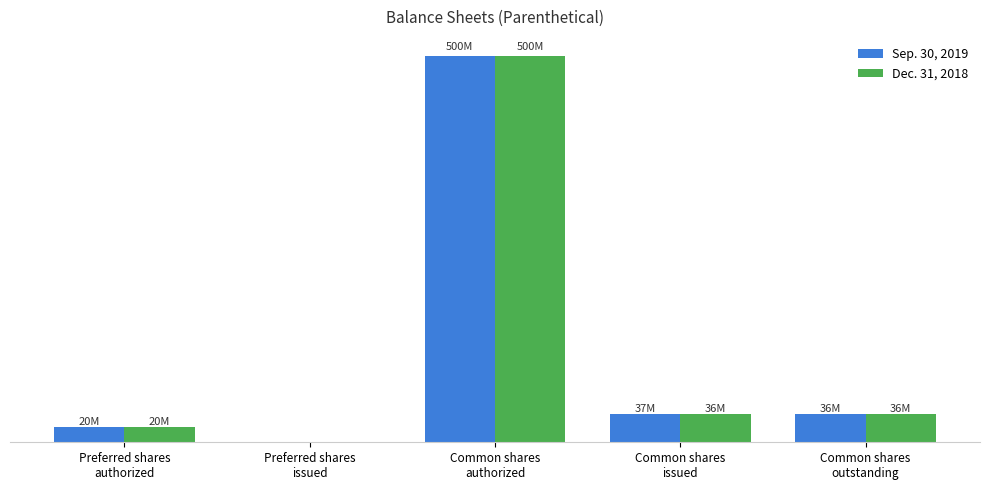

Rank the series by their average value, from highest to lowest.

Sep. 30, 2019, Dec. 31, 2018